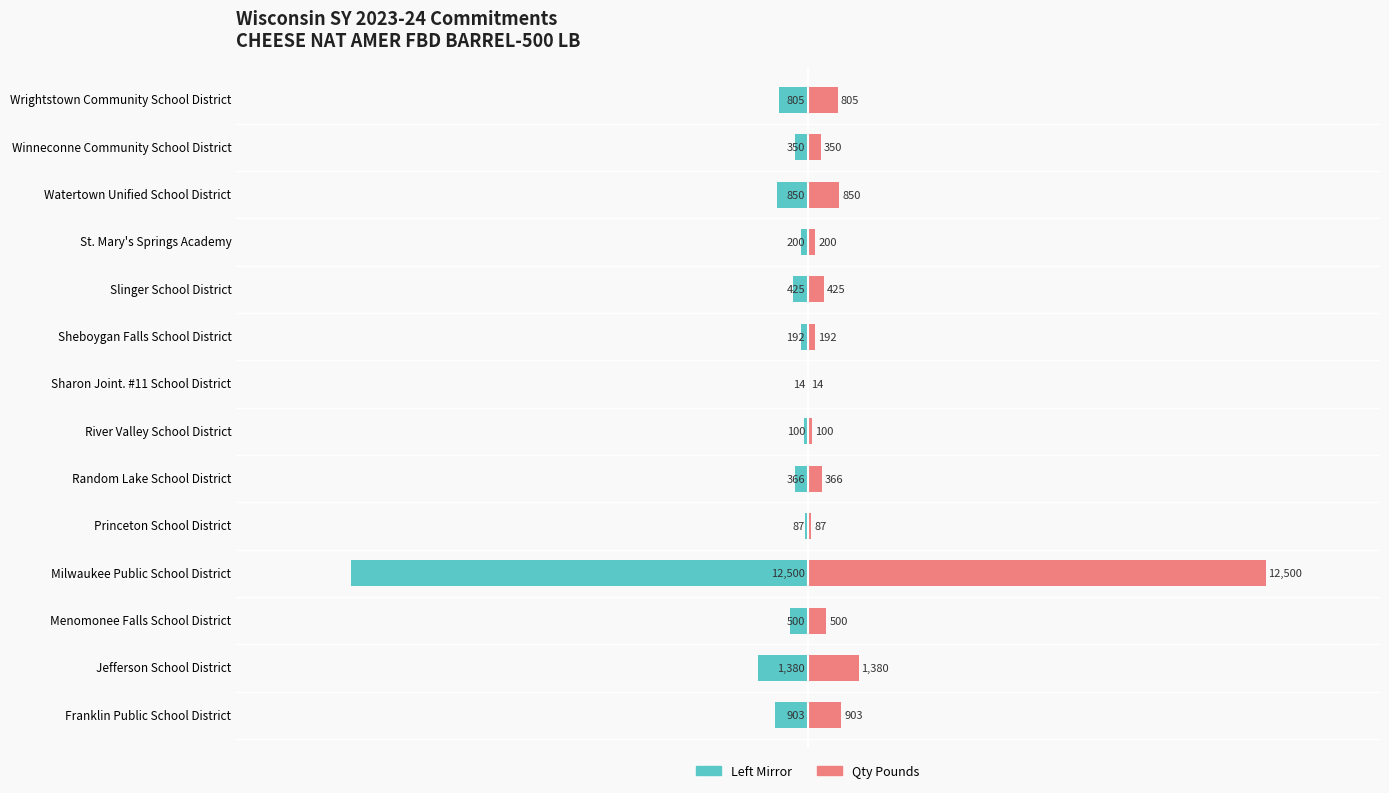

Does the chart contain stacked bars?

No